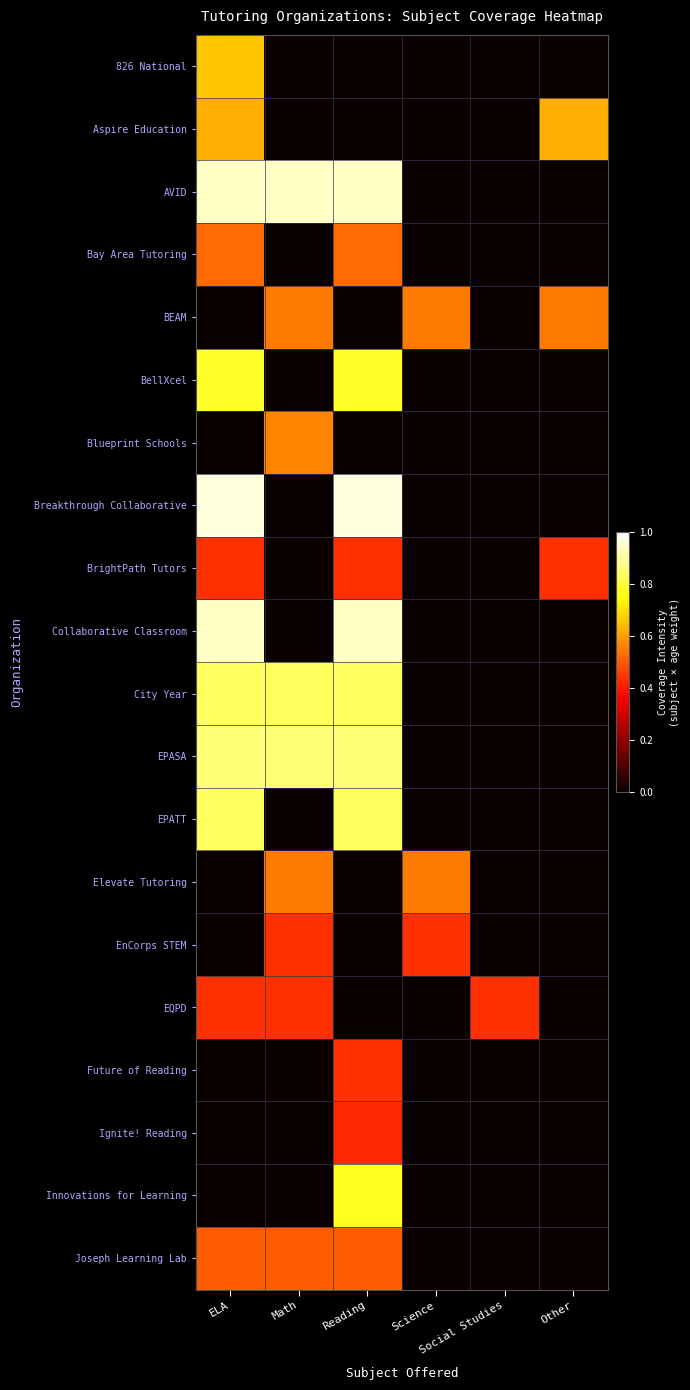

Count the number of categories in the chart.

6